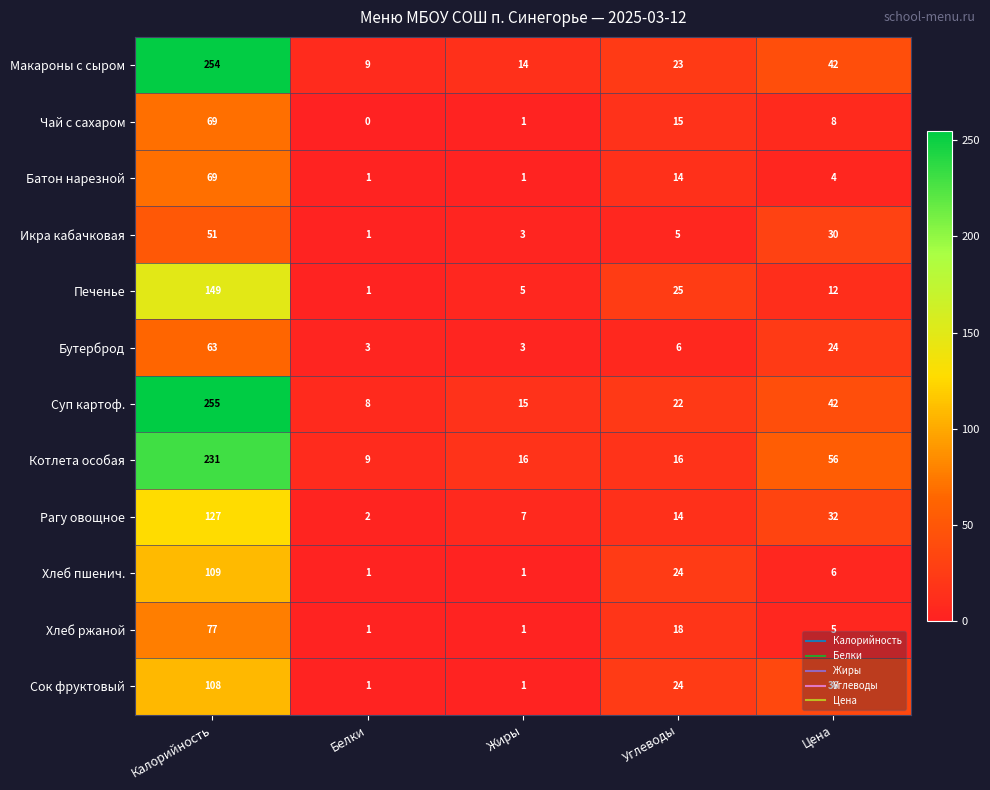

At how many categories does at least one series exceed 33?

2